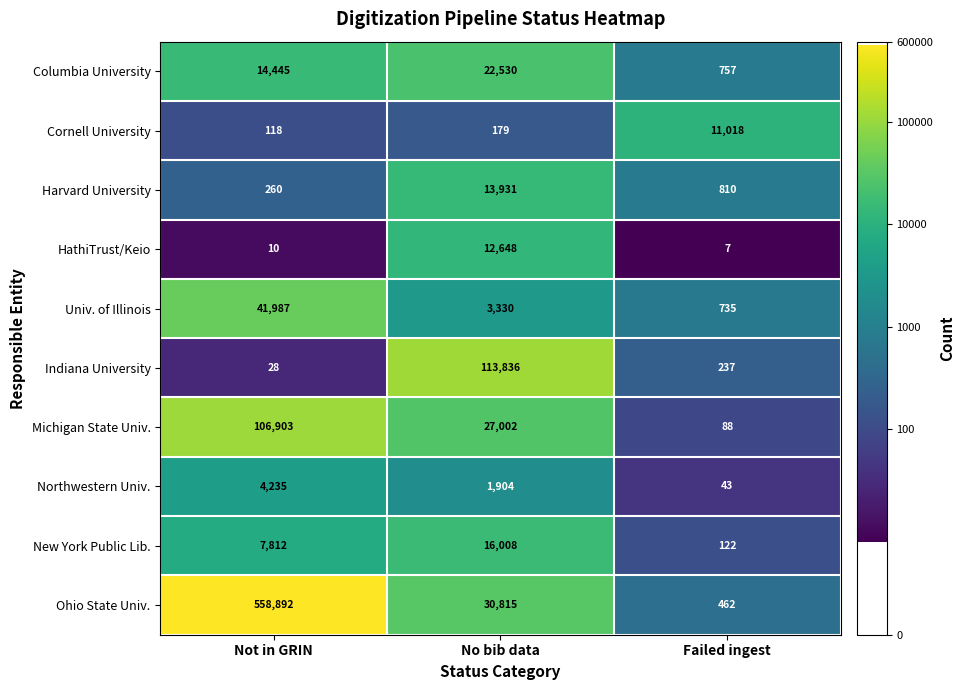

Reading left to right, transcribe all the data shown in this chart.

Columbia University: Not in GRIN=14445	No bib data=22530	Failed ingest=757
Cornell University: Not in GRIN=118	No bib data=179	Failed ingest=11018
Harvard University: Not in GRIN=260	No bib data=13931	Failed ingest=810
HathiTrust/Keio: Not in GRIN=10	No bib data=12648	Failed ingest=7
Univ. of Illinois: Not in GRIN=41987	No bib data=3330	Failed ingest=735
Indiana University: Not in GRIN=28	No bib data=113836	Failed ingest=237
Michigan State Univ.: Not in GRIN=106903	No bib data=27002	Failed ingest=88
Northwestern Univ.: Not in GRIN=4235	No bib data=1904	Failed ingest=43
New York Public Lib.: Not in GRIN=7812	No bib data=16008	Failed ingest=122
Ohio State Univ.: Not in GRIN=558892	No bib data=30815	Failed ingest=462